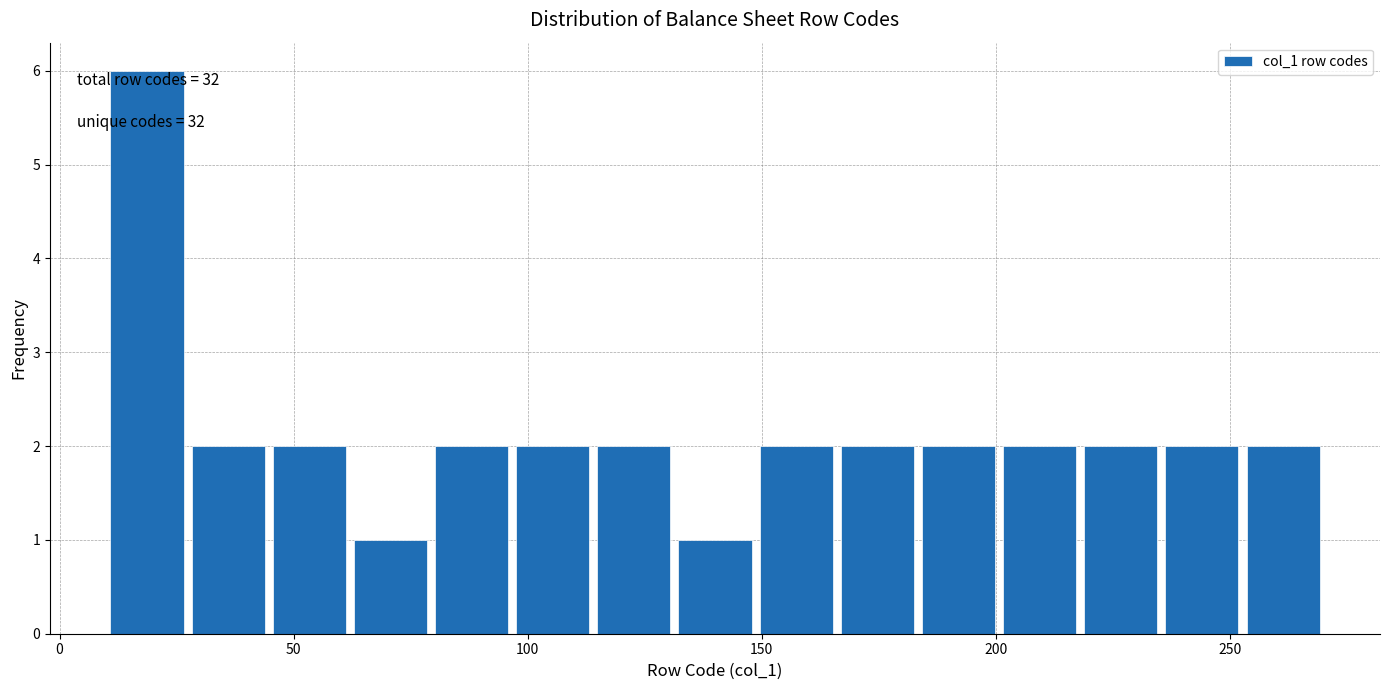

Read against the x-axis, roughly where is the centre of the tallest bar?

20